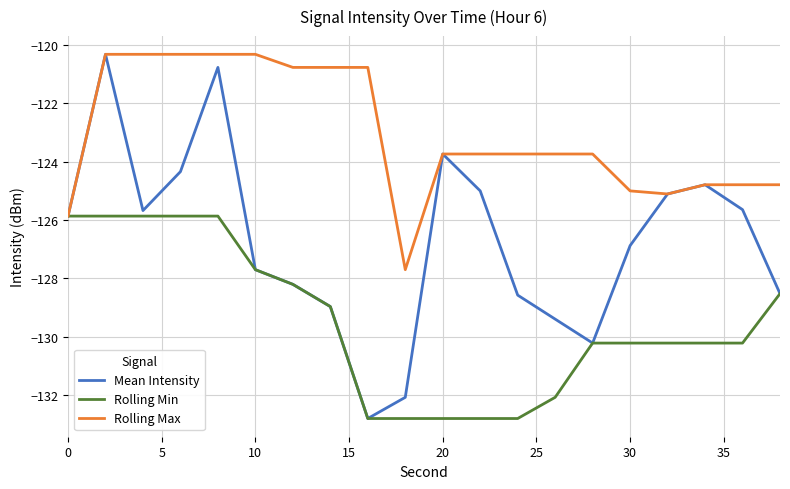

Which series has the largest total across all categories?

Rolling Max